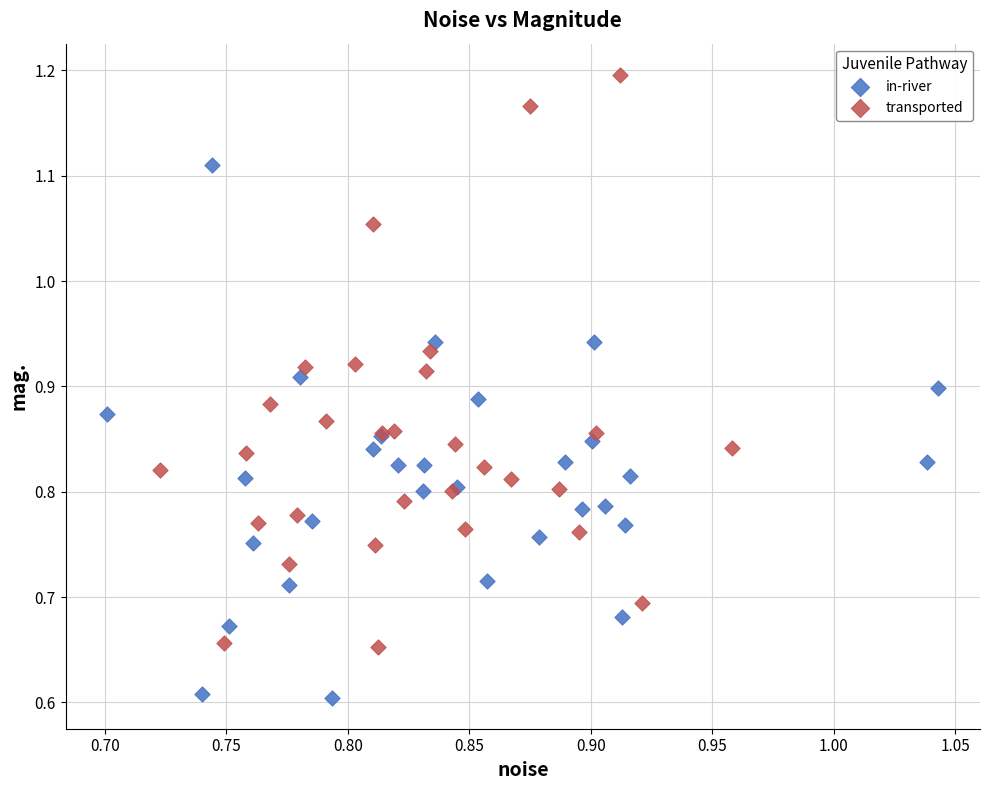

Which series reaches the minimum Y coordinate?

in-river